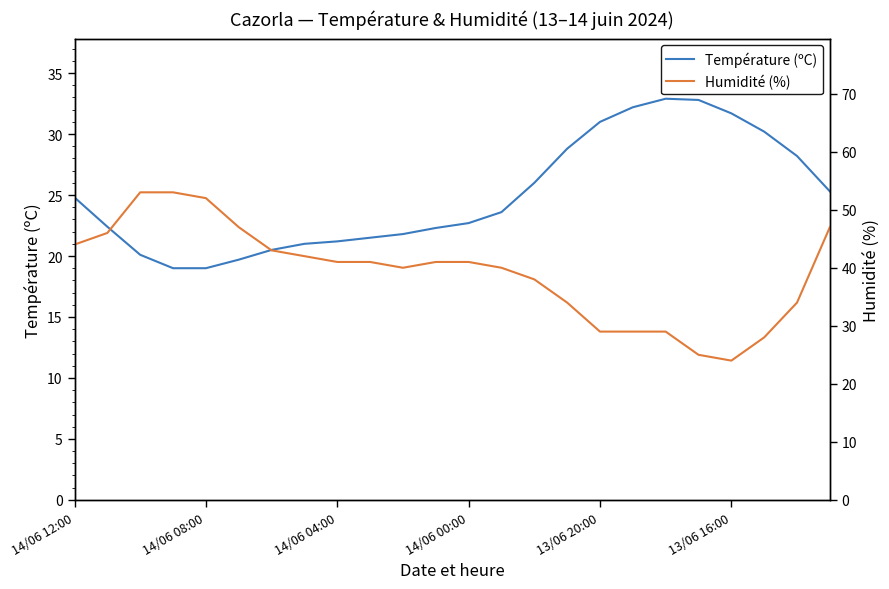

The value of Température (ºC) at 13/06 20:00 is 44.9. True or false?

False